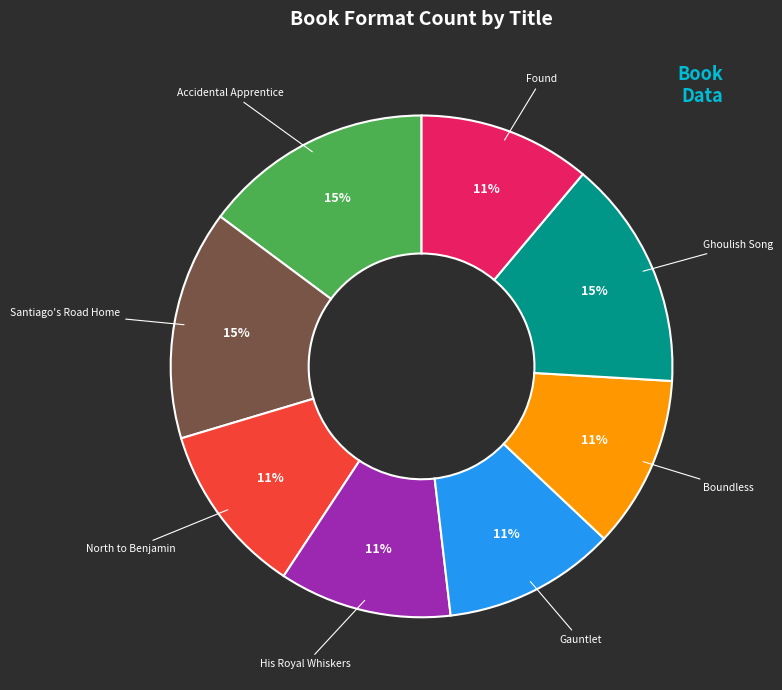

To the nearest percent, what is the combined percentage of Boundless and Ghoulish Song?

26%